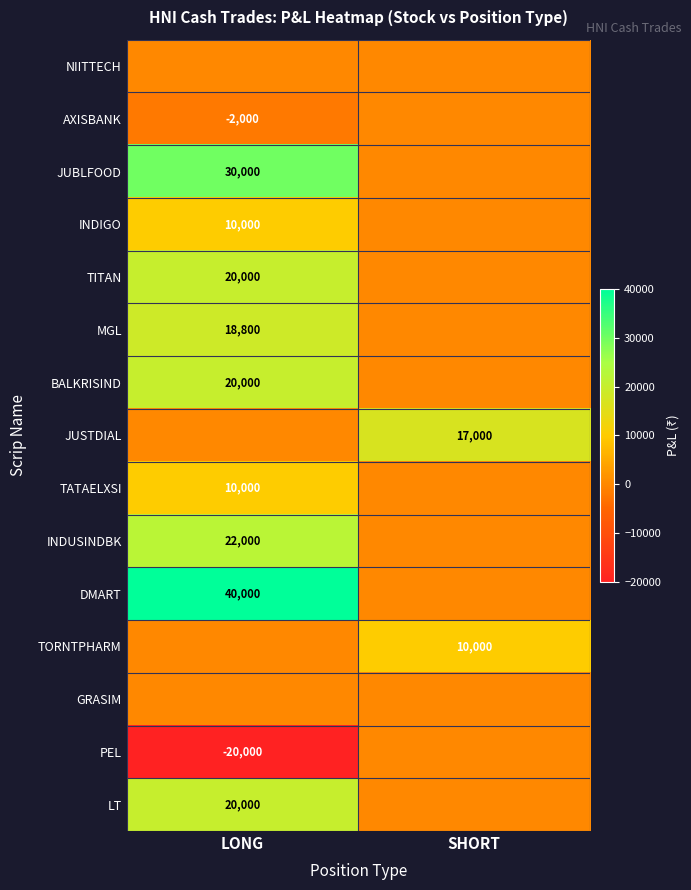

The value of INDUSINDBK at LONG is 22000. True or false?

True